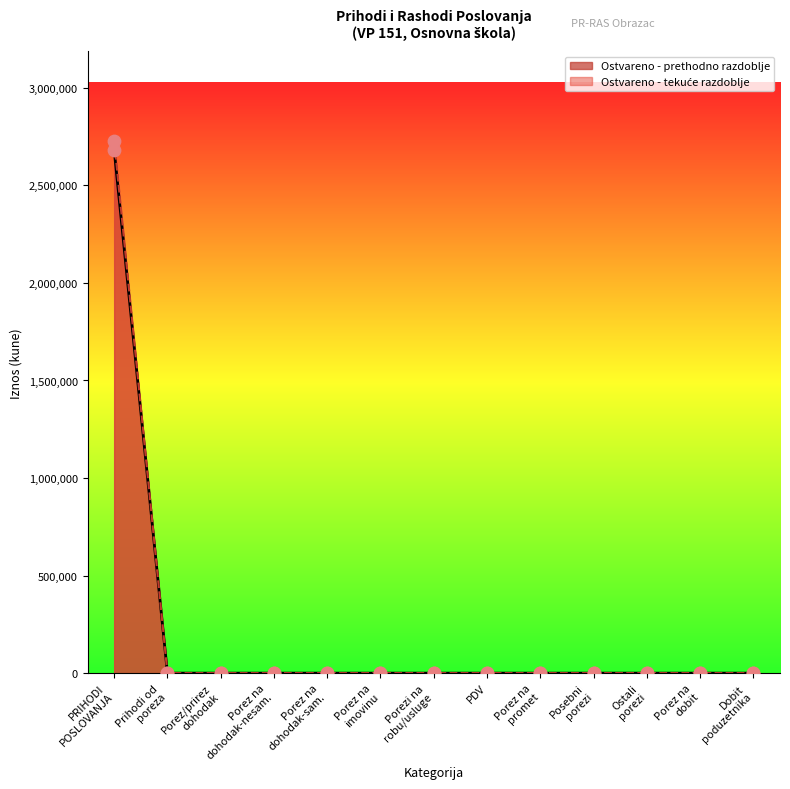

At which category is the sum across all series the highest?

PRIHODI
POSLOVANJA